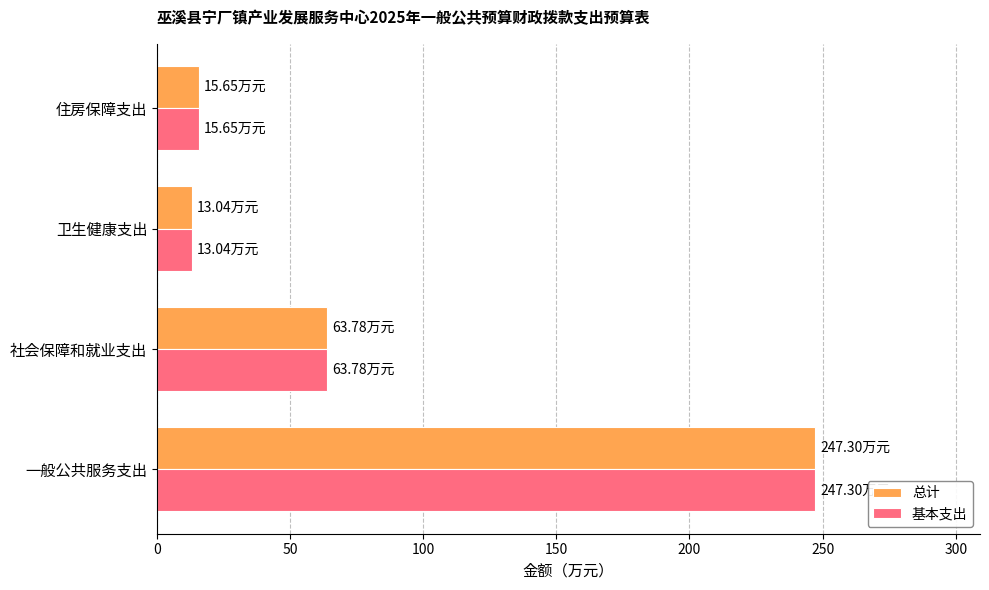

At which category is the sum across all series the highest?

一般公共服务支出